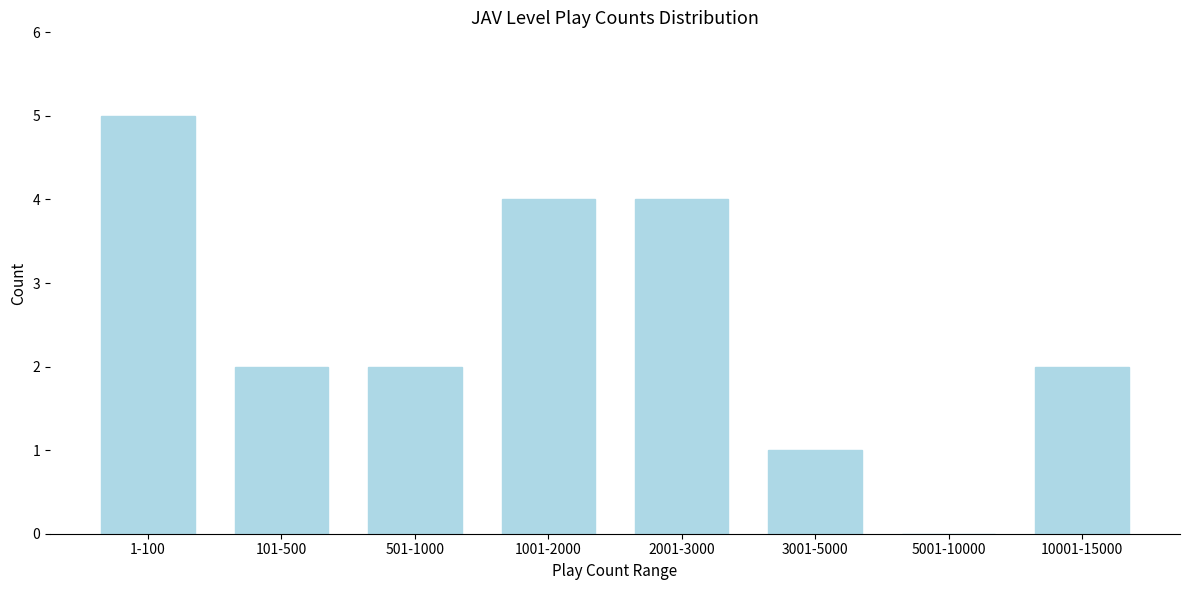

Reading right to left, extract all data points from this chart.

10001-15000=2	5001-10000=0	3001-5000=1	2001-3000=4	1001-2000=4	501-1000=2	101-500=2	1-100=5